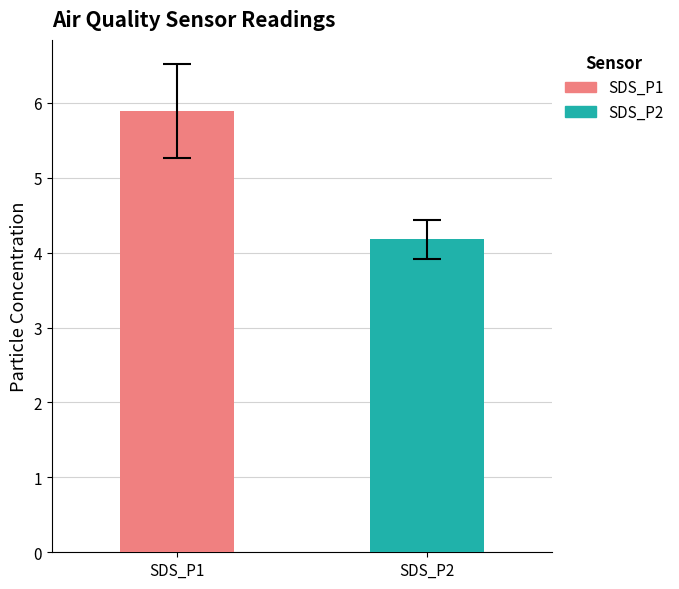

Rank the series by their maximum value, from lowest to highest.

SDS_P2, SDS_P1